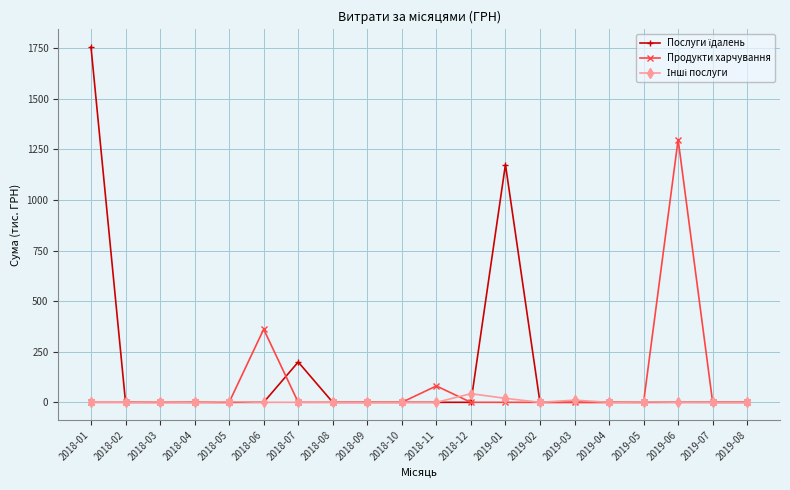

What is the label of the 9th point from the right?

2018-12